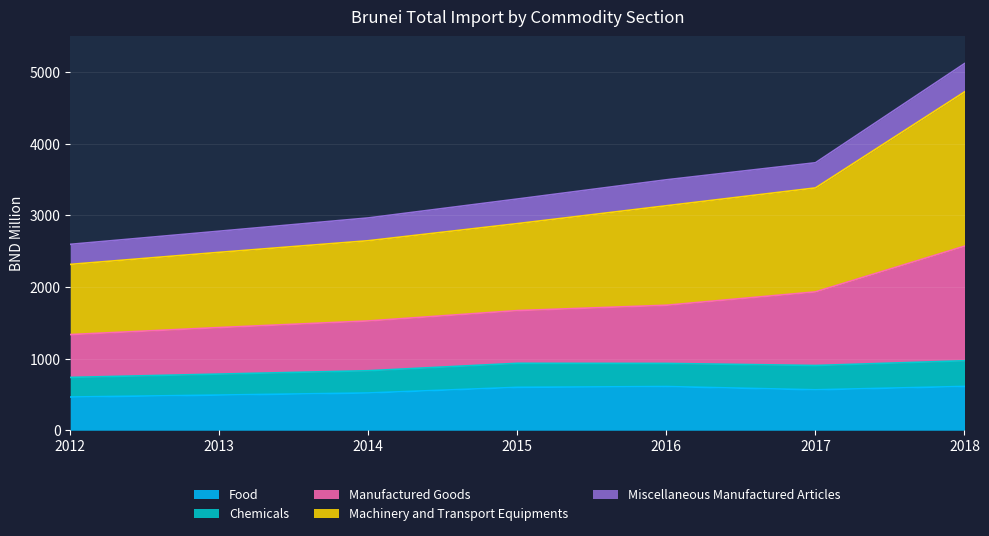

Is it true that Food equals 654.0 at 2012?

False